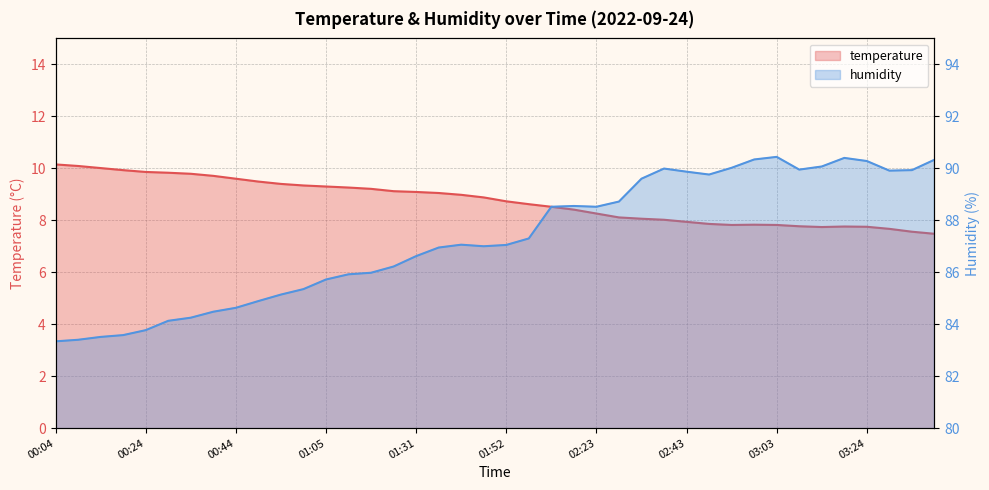

Between 01:31 and 16, which series saw the biggest shift?

humidity